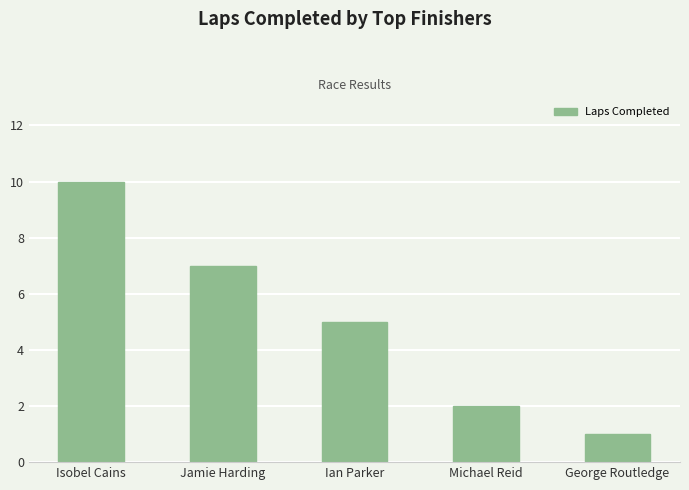

Reading left to right, list all the values displayed in this chart.

Isobel Cains=10	Jamie Harding=7	Ian Parker=5	Michael Reid=2	George Routledge=1